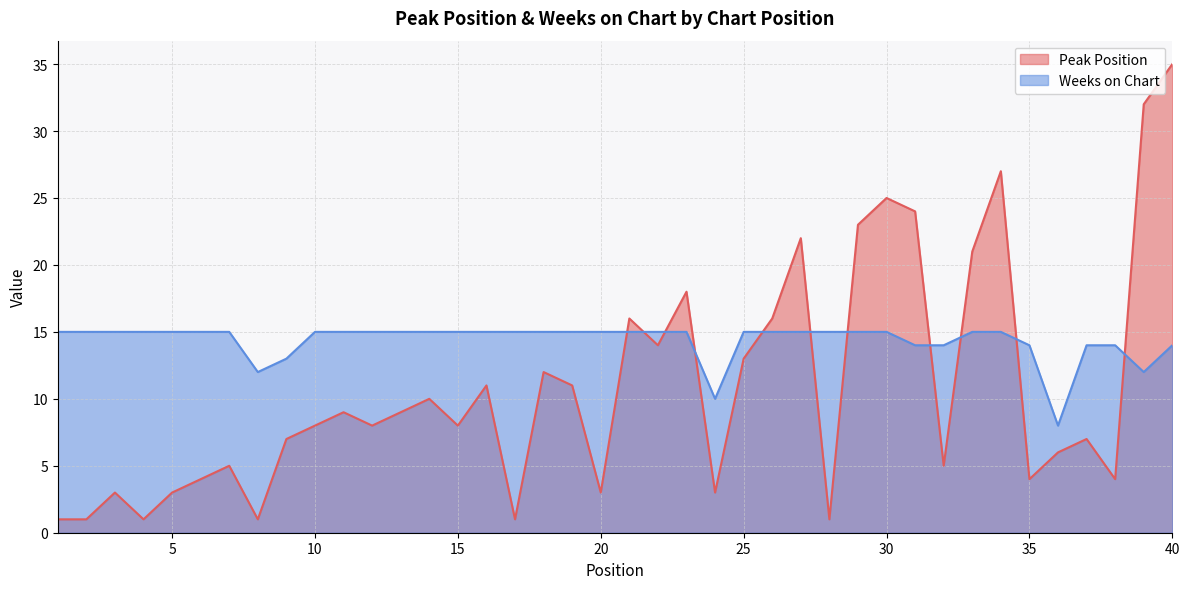

Which series changed the most between 9 and 24?

Peak Position